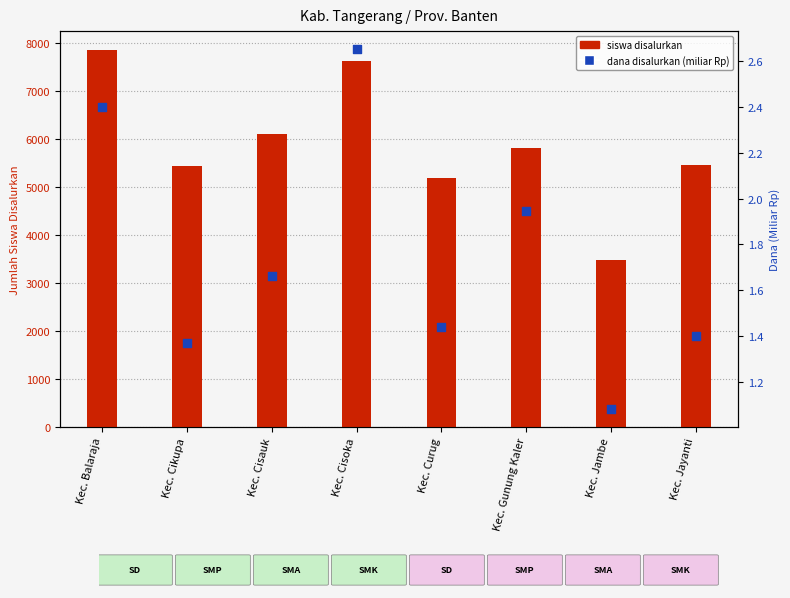

At how many categories does at least one series exceed 2682?

8